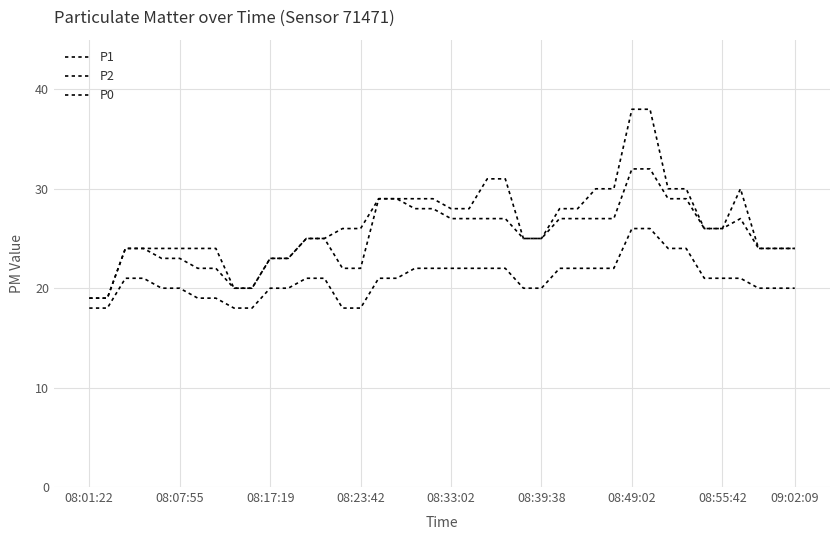

What is the label of the 3rd point from the left?

08:17:19